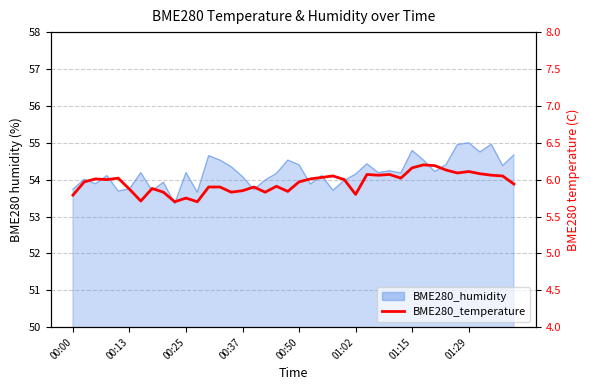

What is the difference between the values at 01:29 and 00:25?

0.4